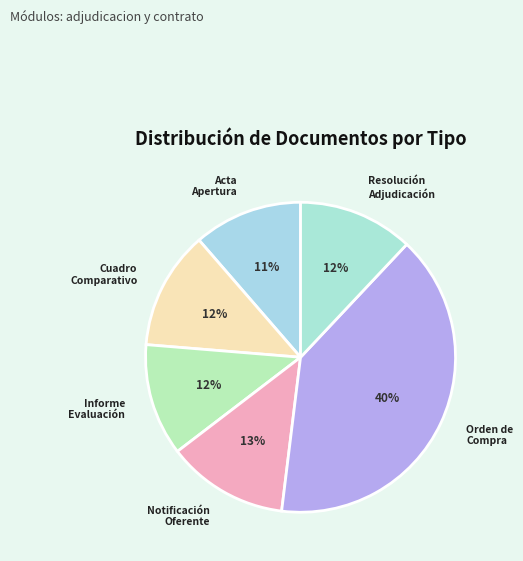

To the nearest percent, what is the average slice percentage?

17%